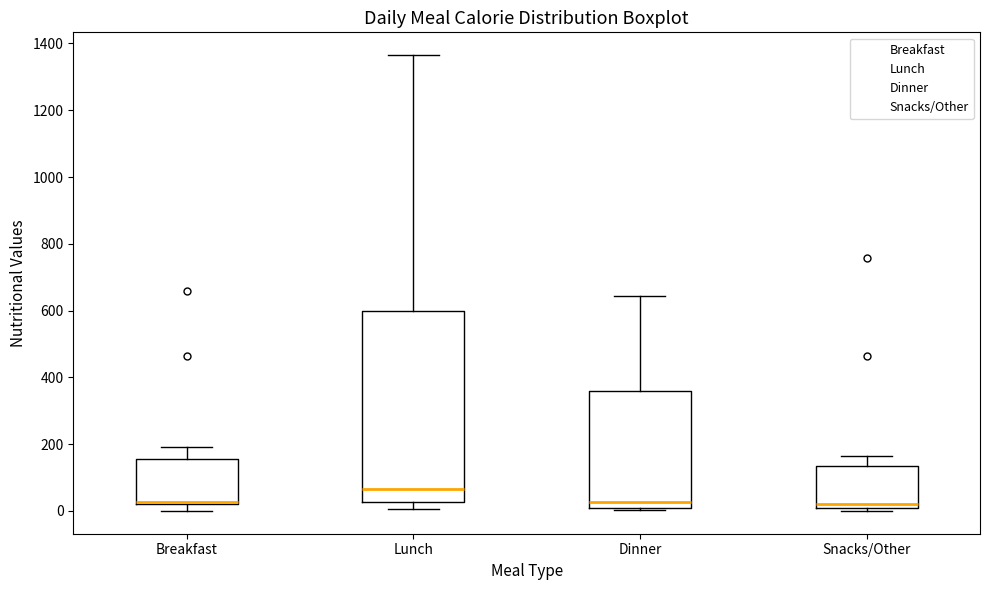

Where is the upper edge of the box for Lunch on the y-axis? The values are not printed on the chart, so give them approximately, as read against the axis.

600